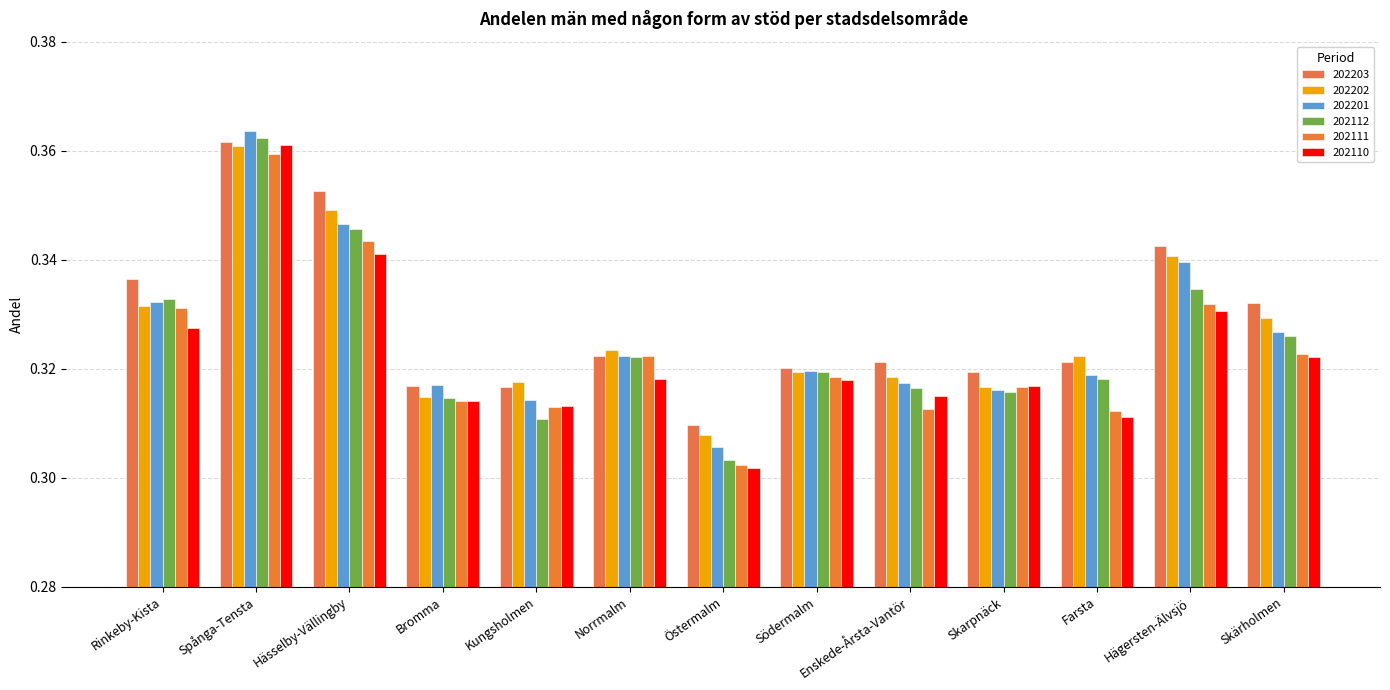

Is the value of 202203 at Spånga-Tensta greater than the value of 202201 at Spånga-Tensta?

No